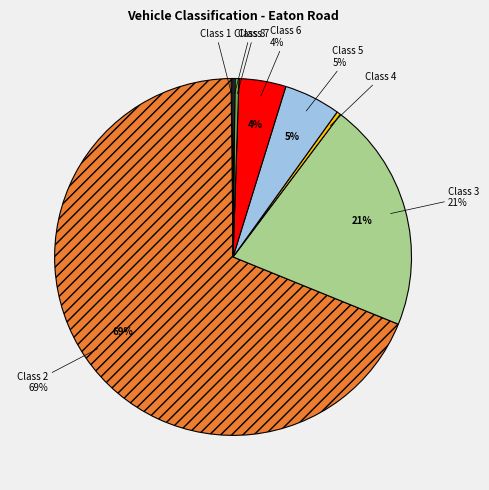

Which slice represents more than half of the pie?

Class 2